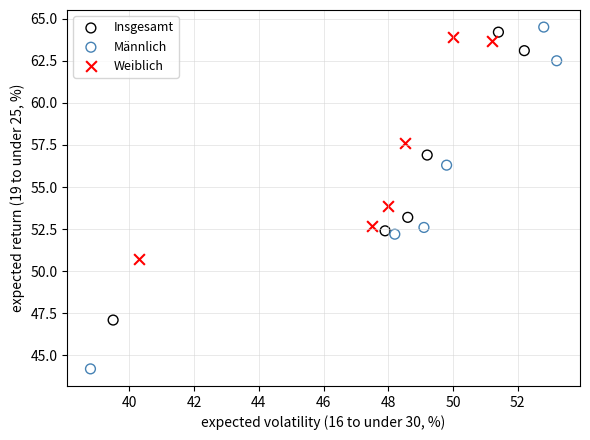

Which series reaches the minimum Y coordinate?

Männlich